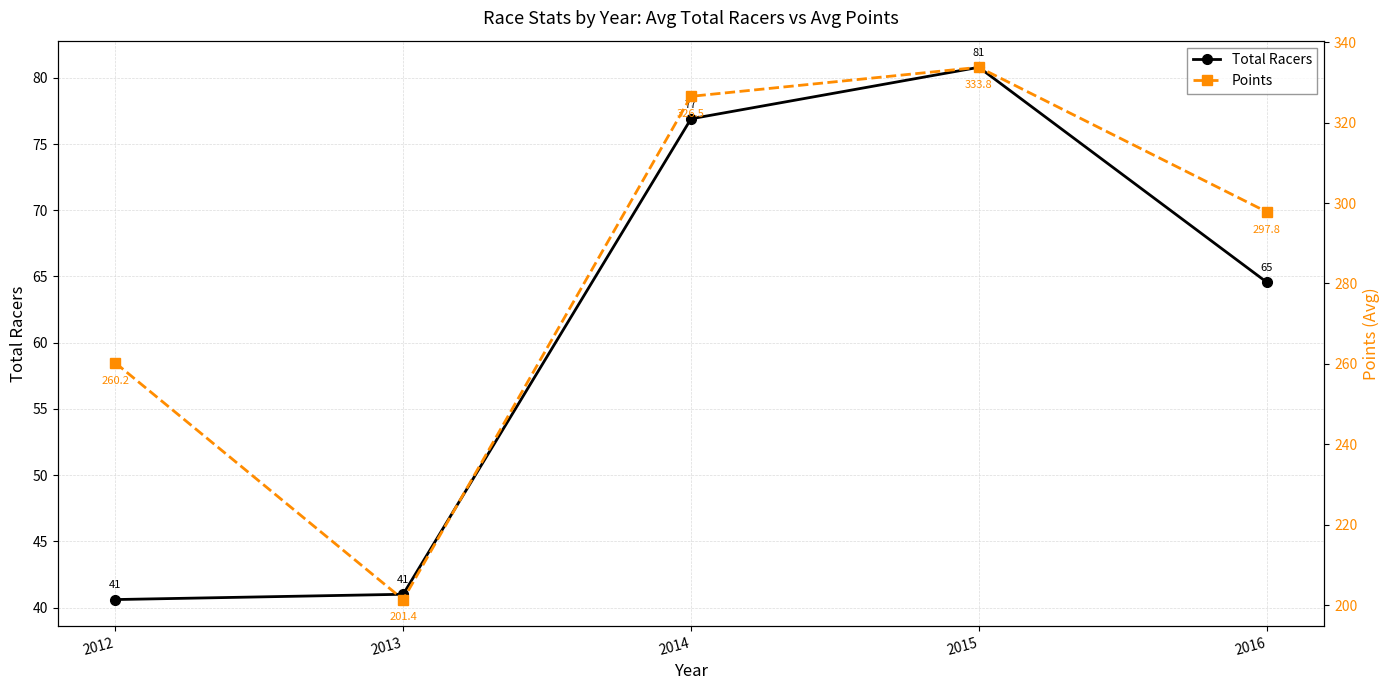

Reading left to right, extract all data points from this chart.

Total Racers: 40.6	41.0	76.9	80.8	64.6
Points: 260.2	201.4	326.5	333.8	297.8